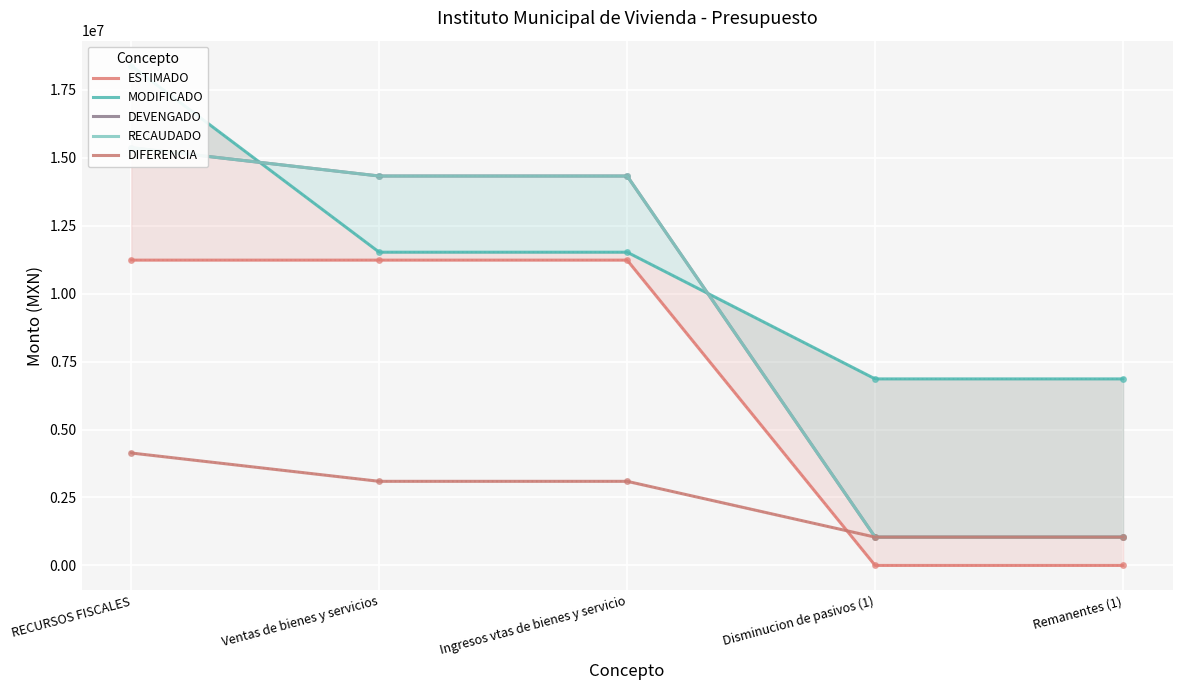

At Ingresos vtas de bienes y servicio, list the series in order from smallest to largest.

DIFERENCIA, ESTIMADO, MODIFICADO, DEVENGADO, RECAUDADO